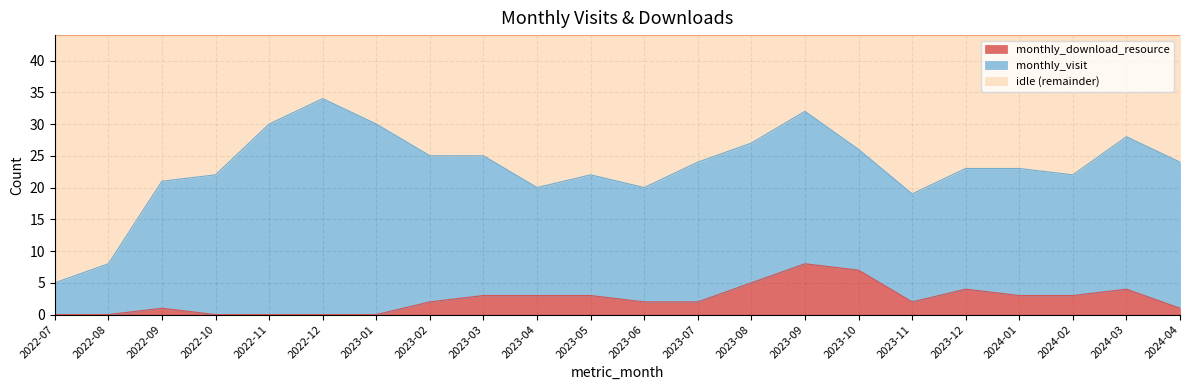

True or false: the data shows 5 at 2022-10.

False